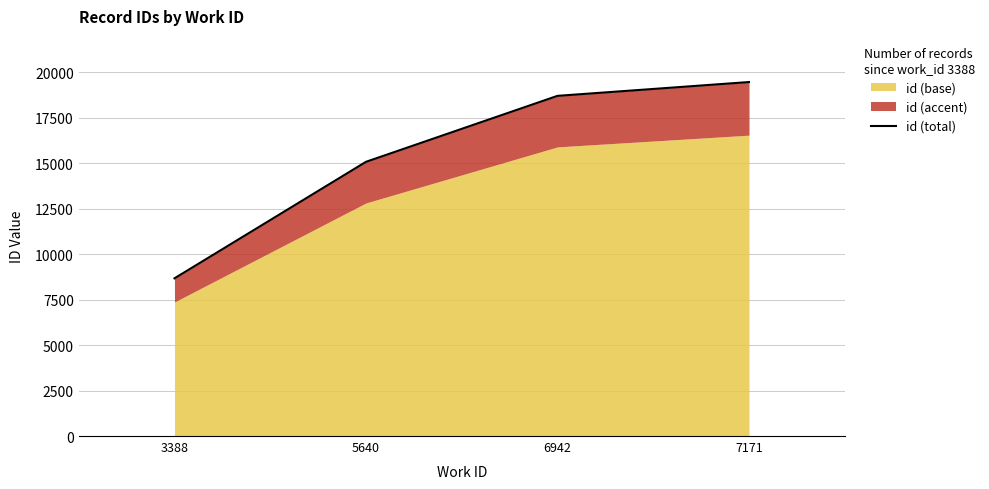

List the labels in order of value, smallest first.

3388, 5640, 6942, 7171